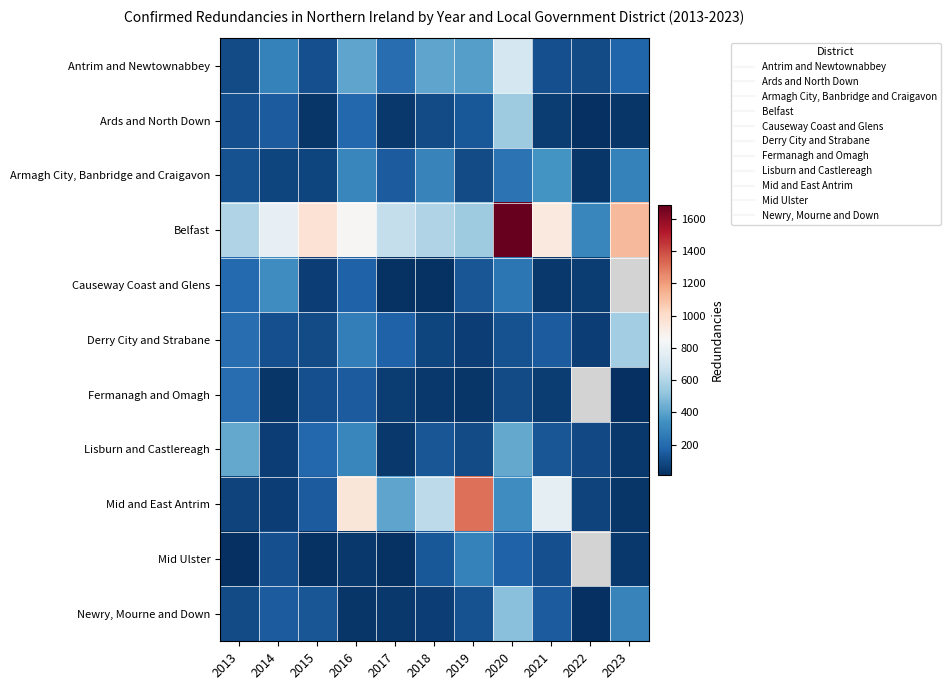

Rank the series by their maximum value, from lowest to highest.

Fermanagh and Omagh, Mid Ulster, Causeway Coast and Glens, Armagh City, Banbridge and Craigavon, Lisburn and Castlereagh, Newry, Mourne and Down, Ards and North Down, Derry City and Strabane, Antrim and Newtownabbey, Mid and East Antrim, Belfast